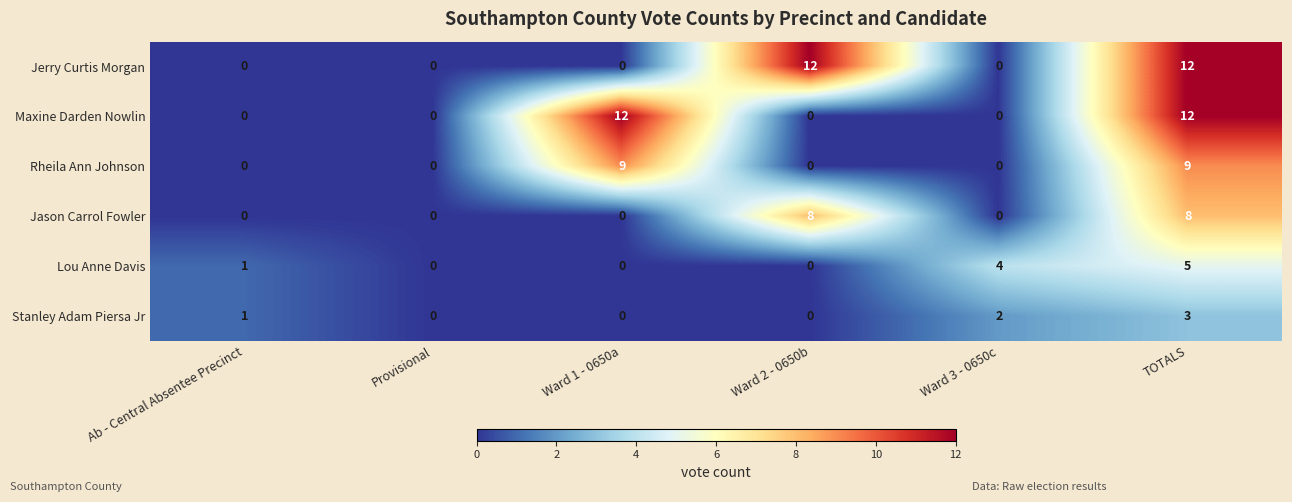

How many positive values does the Rheila Ann Johnson series have?

2